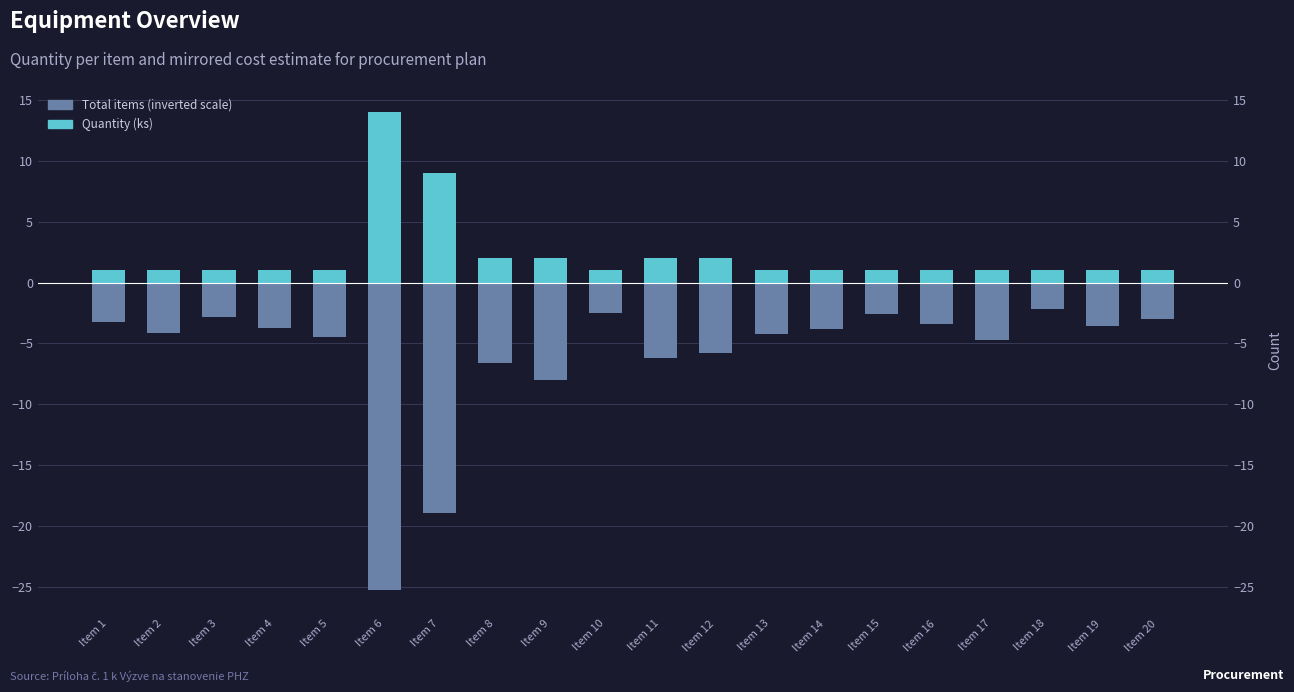

Which series has the widest spread of values?

Total items (inverted scale)